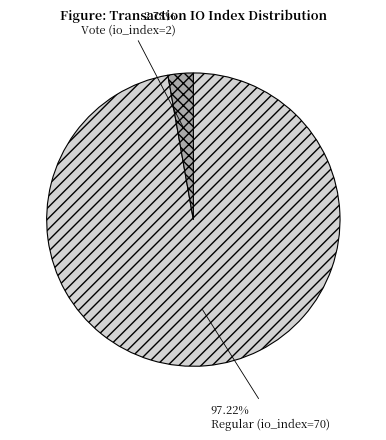

To the nearest percent, what is the combined percentage of Vote (io_index=2) and Regular (io_index=70)?

100%